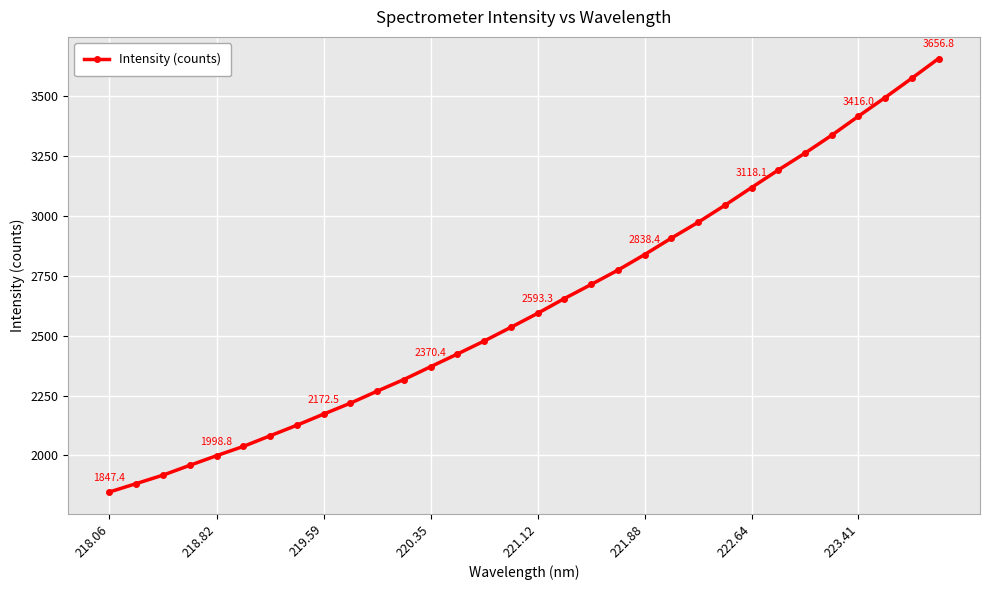

What is the minimum value shown in the chart?

1847.4